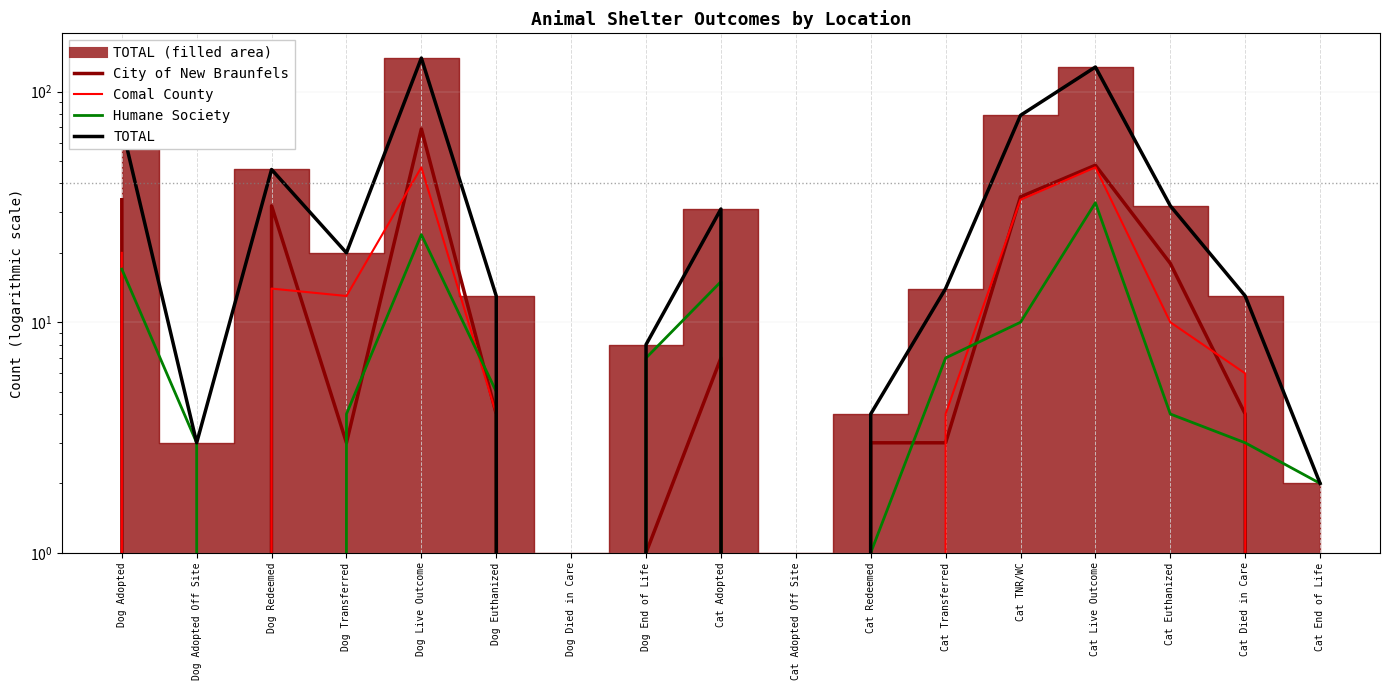

At how many categories does at least one series exceed 5?

11